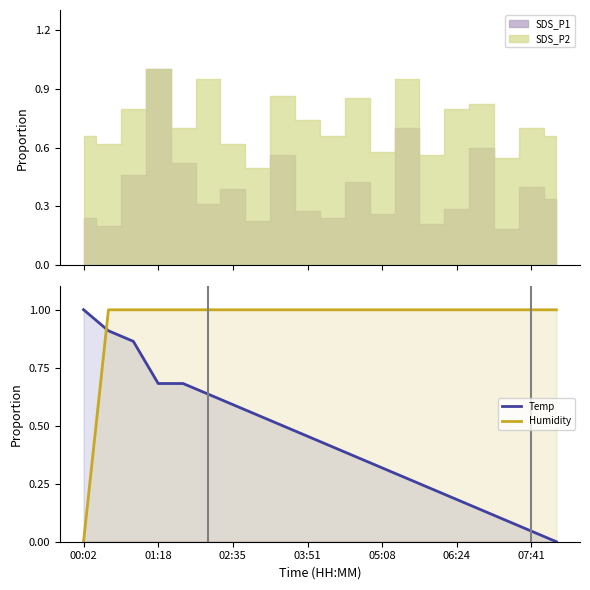

Which series has the largest range (max minus min)?

Temp